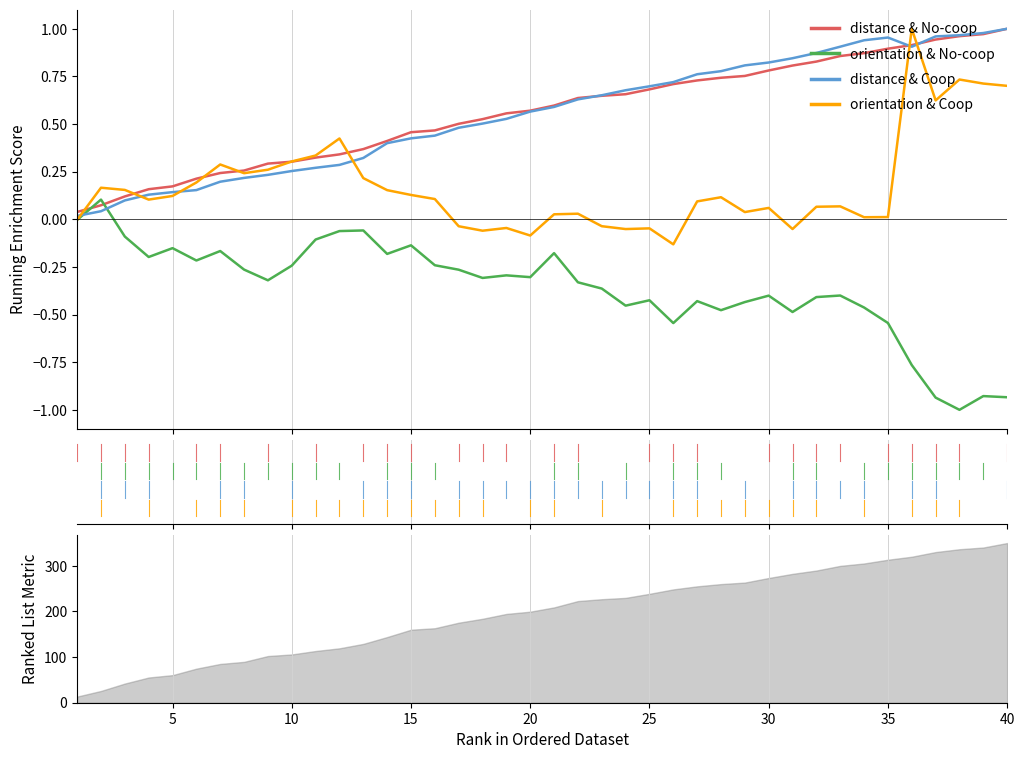

Reading left to right, transcribe all the data shown in this chart.

distance & No-coop: 0.0	0.1	0.1	0.2	0.2	0.2	0.2	0.3	0.3	0.3	0.3	0.3	0.4	0.4	0.5	0.5	0.5	0.5	0.6	0.6	0.6	0.6	0.6	0.7	0.7	0.7	0.7	0.7	0.8	0.8	0.8	0.8	0.9	0.9	0.9	0.9	0.9	1.0	1.0	1.0
orientation & No-coop: -0.0	0.1	-0.1	-0.2	-0.2	-0.2	-0.2	-0.3	-0.3	-0.2	-0.1	-0.1	-0.1	-0.2	-0.1	-0.2	-0.3	-0.3	-0.3	-0.3	-0.2	-0.3	-0.4	-0.5	-0.4	-0.5	-0.4	-0.5	-0.4	-0.4	-0.5	-0.4	-0.4	-0.5	-0.5	-0.8	-0.9	-1.0	-0.9	-0.9
distance & Coop: 0.0	0.0	0.1	0.1	0.1	0.2	0.2	0.2	0.2	0.3	0.3	0.3	0.3	0.4	0.4	0.4	0.5	0.5	0.5	0.6	0.6	0.6	0.7	0.7	0.7	0.7	0.8	0.8	0.8	0.8	0.8	0.9	0.9	0.9	1.0	0.9	1.0	1.0	1.0	1.0
orientation & Coop: -0.0	0.2	0.2	0.1	0.1	0.2	0.3	0.2	0.3	0.3	0.3	0.4	0.2	0.2	0.1	0.1	-0.0	-0.1	-0.0	-0.1	0.0	0.0	-0.0	-0.1	-0.0	-0.1	0.1	0.1	0.0	0.1	-0.1	0.1	0.1	0.0	0.0	1.0	0.6	0.7	0.7	0.7